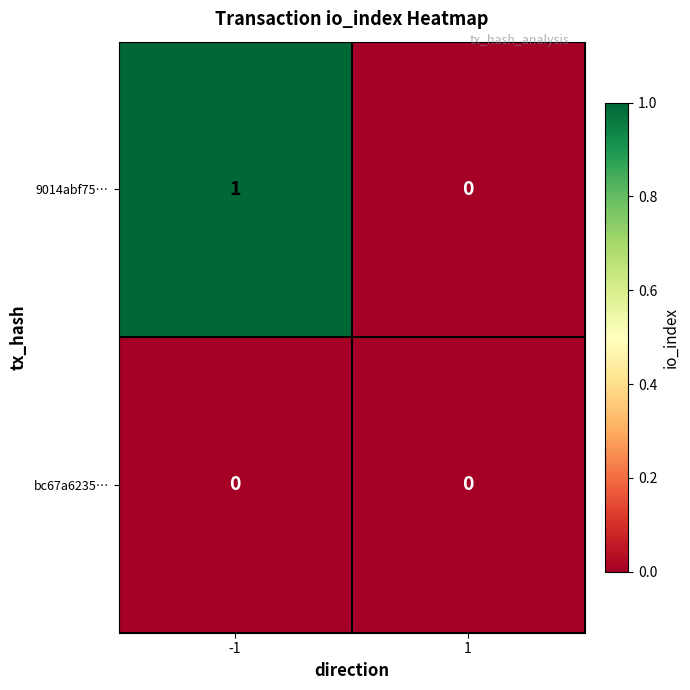

Rank the series by their average value, from lowest to highest.

bc67a6235…, 9014abf75…